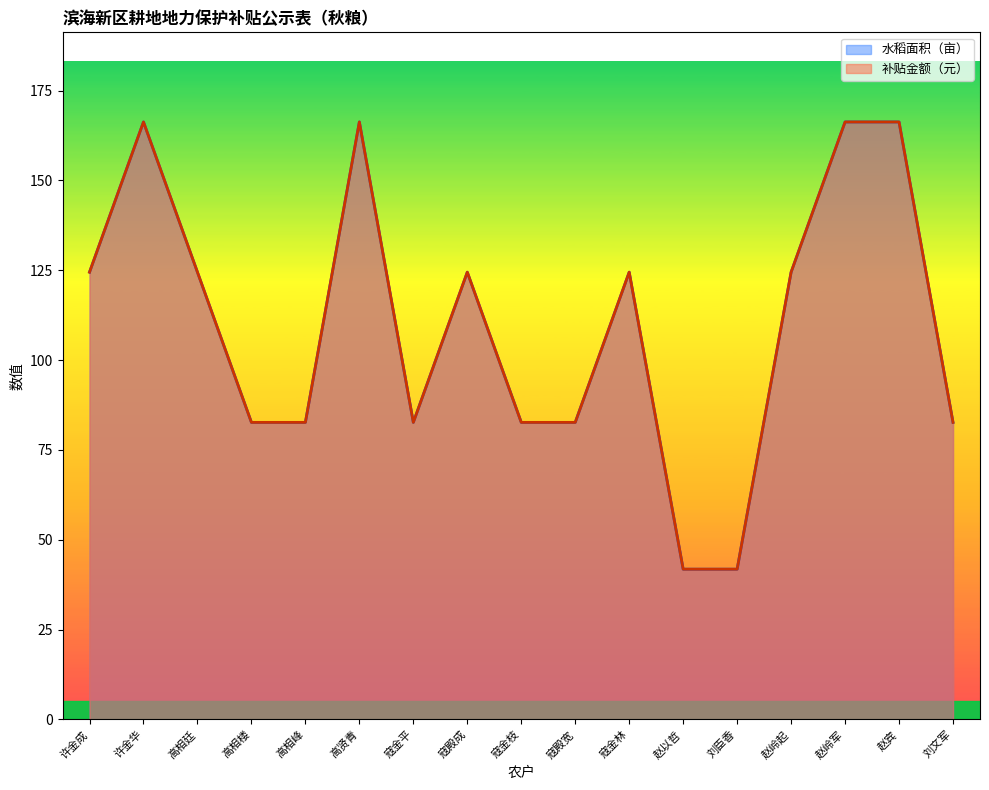

What is the difference between the 补贴金额（元） values at 许金华 and 寇金林?

41.8